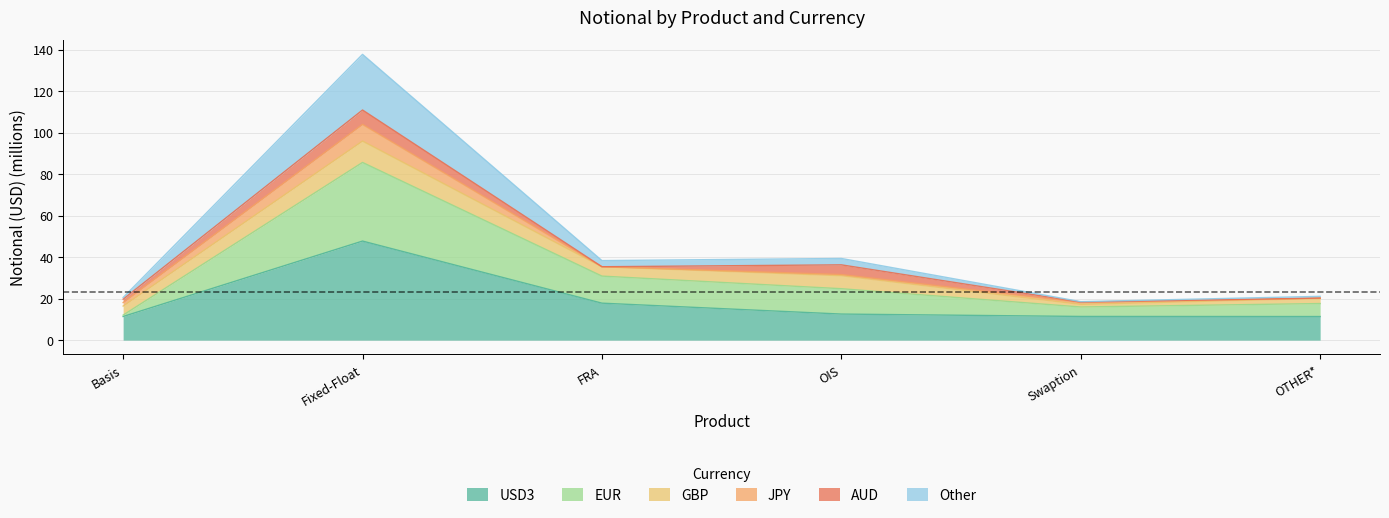

Is it true that USD3 equals 6.5 at OTHER*?

False